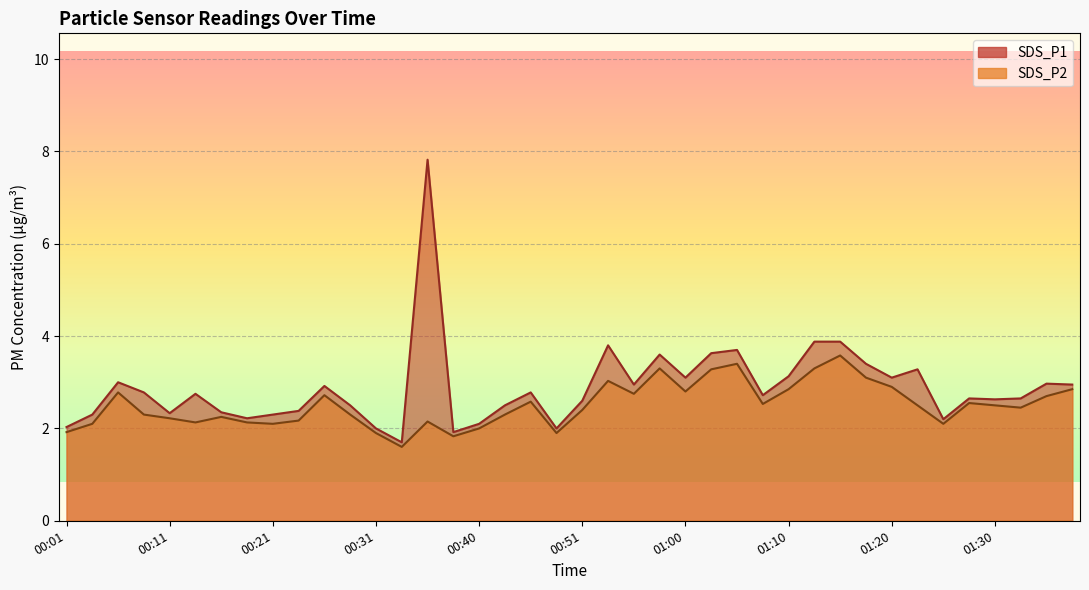

What is the label of the 6th point from the left?

00:13